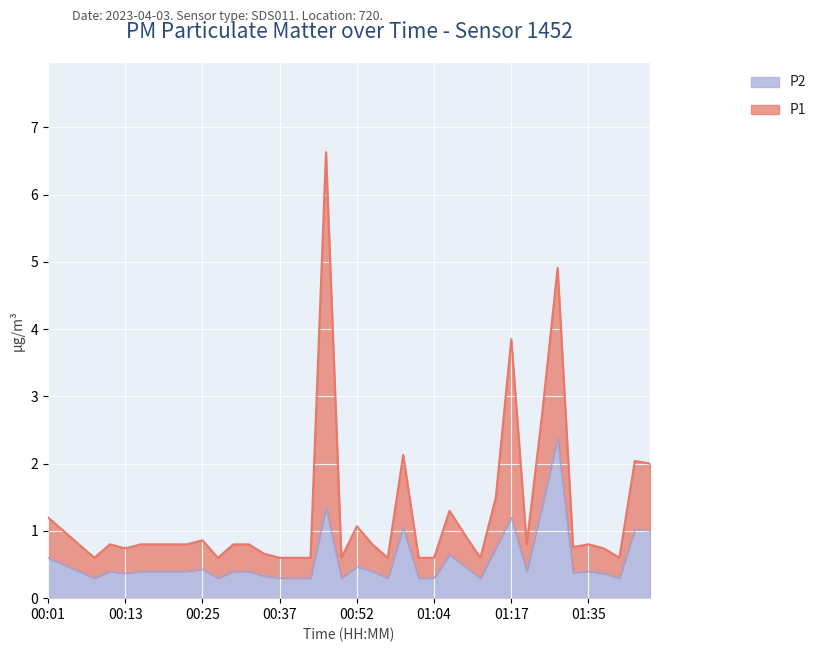

Reading left to right, list all the values displayed in this chart.

00:01=0.6	00:03=0.5	00:05=0.4	00:08=0.3	00:10=0.4	00:13=0.4	00:15=0.4	00:18=0.4	00:20=0.4	00:22=0.4	00:25=0.4	00:27=0.3	00:30=0.4	00:32=0.4	00:35=0.3	00:37=0.3	00:40=0.3	00:42=0.3	00:47=1.4	00:49=0.3	00:52=0.5	00:54=0.4	00:57=0.3	00:59=1.1	01:02=0.3	01:04=0.3	01:07=0.7	01:09=0.5	01:12=0.3	01:14=0.8	01:17=1.2	01:25=0.4	01:27=1.4	01:30=2.4	01:32=0.4	01:35=0.4	01:37=0.4	01:40=0.3	01:42=1.0	01:44=1.0